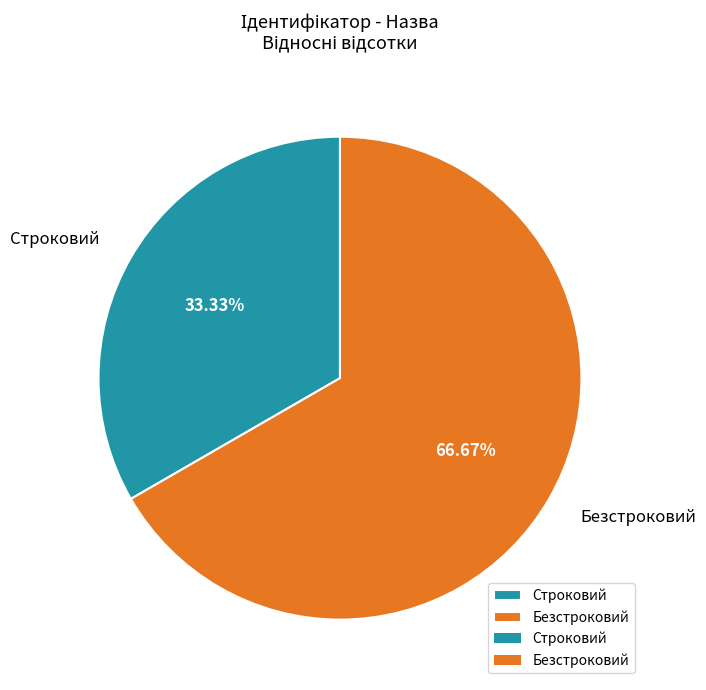

To the nearest percent, what is the combined percentage of Строковий and Безстроковий?

100%